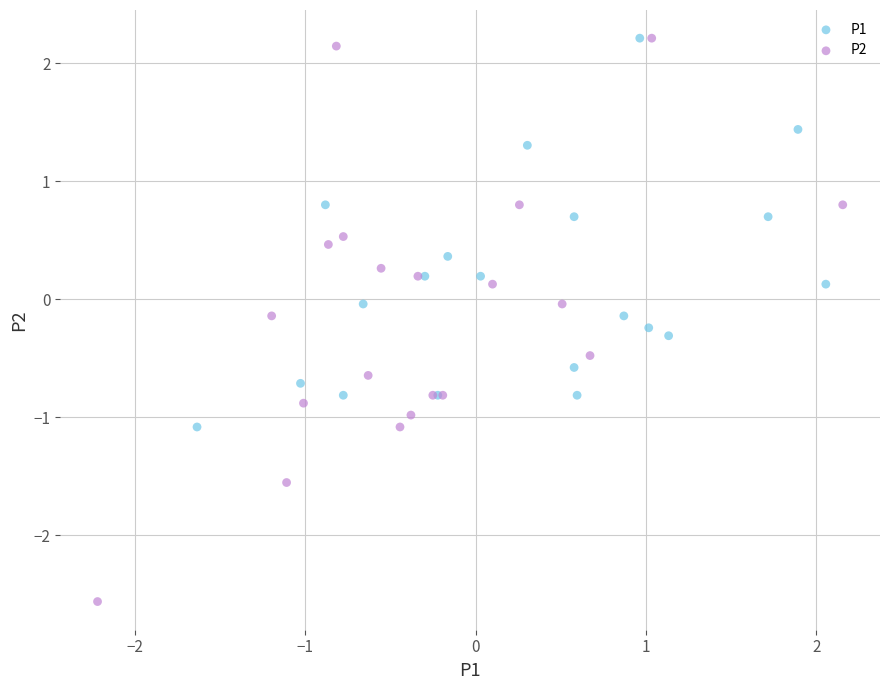

Which series has the largest Y range (max minus min)?

P2